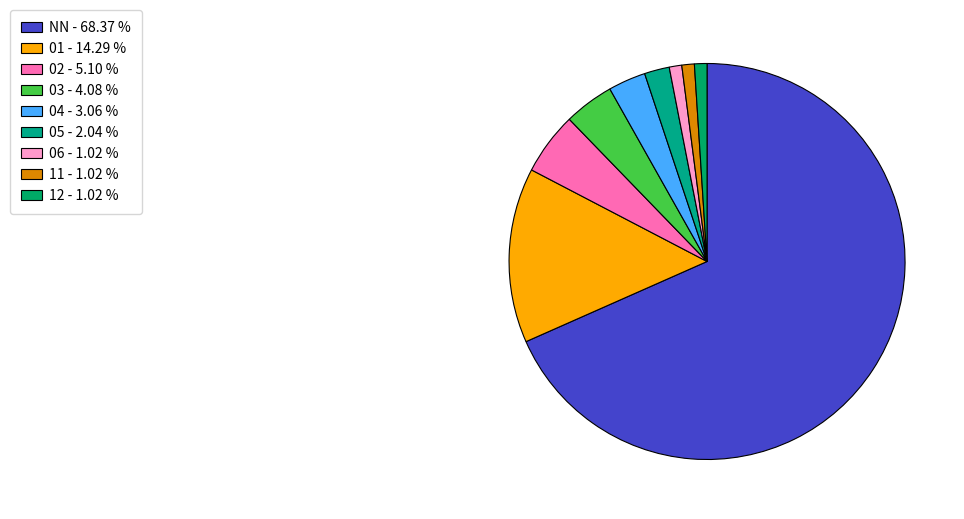

Approximately how many times larger is the value at 05 compared to 01?

0.1